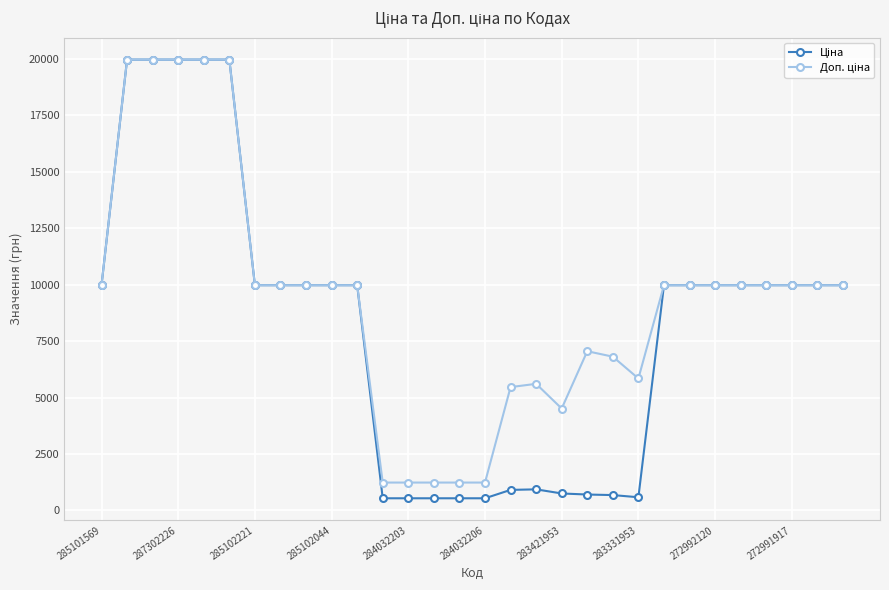

At how many categories does at least one series exceed 11426?

5